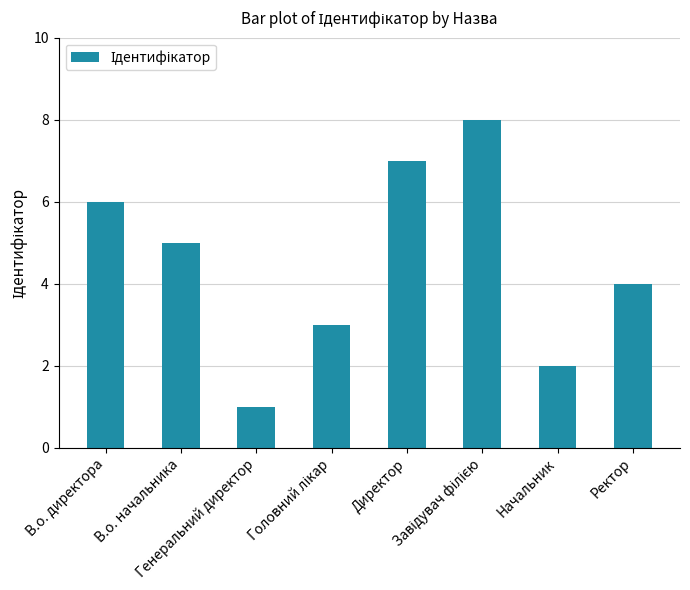

The chart shows a value of 10 at В.о. директора. True or false?

False